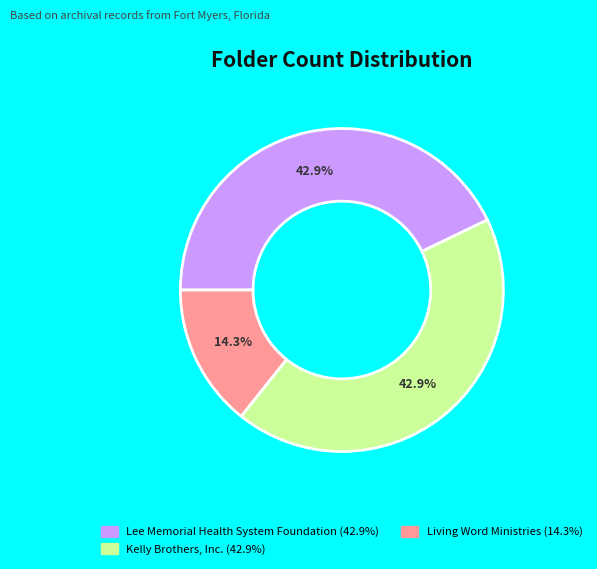

What is the smallest slice in the pie chart?

Living Word Ministries